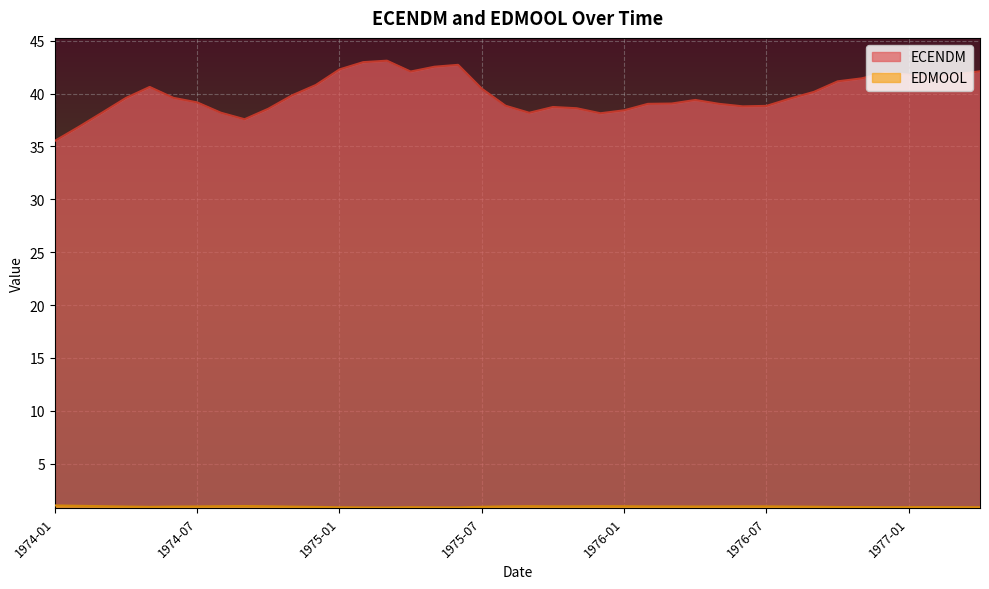

Rank the series by their average value, from highest to lowest.

ECENDM, EDMOOL